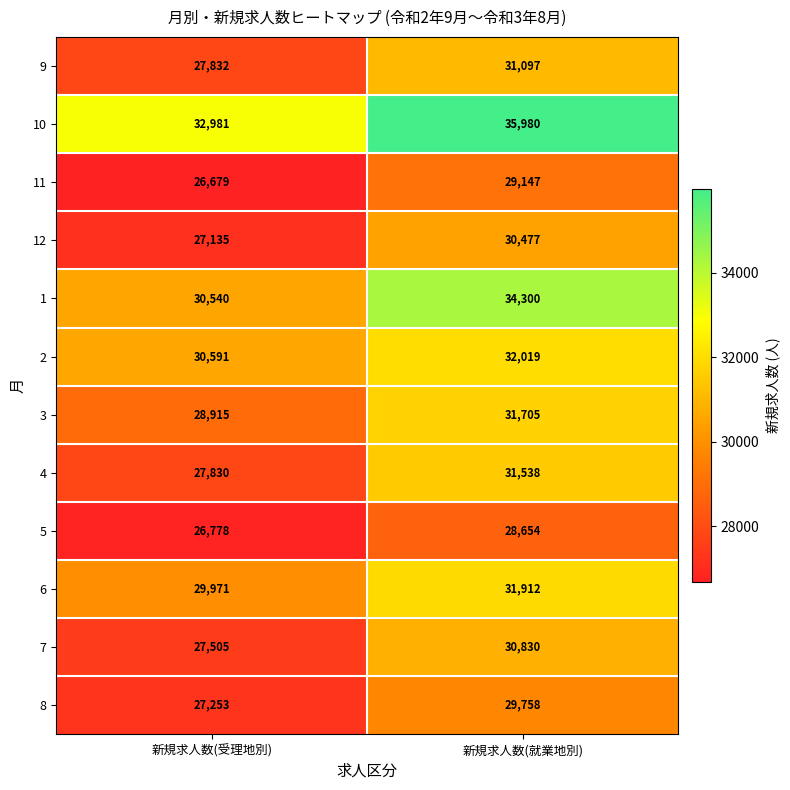

The value of 1 at 新規求人数(受理地別) is 30540. True or false?

True